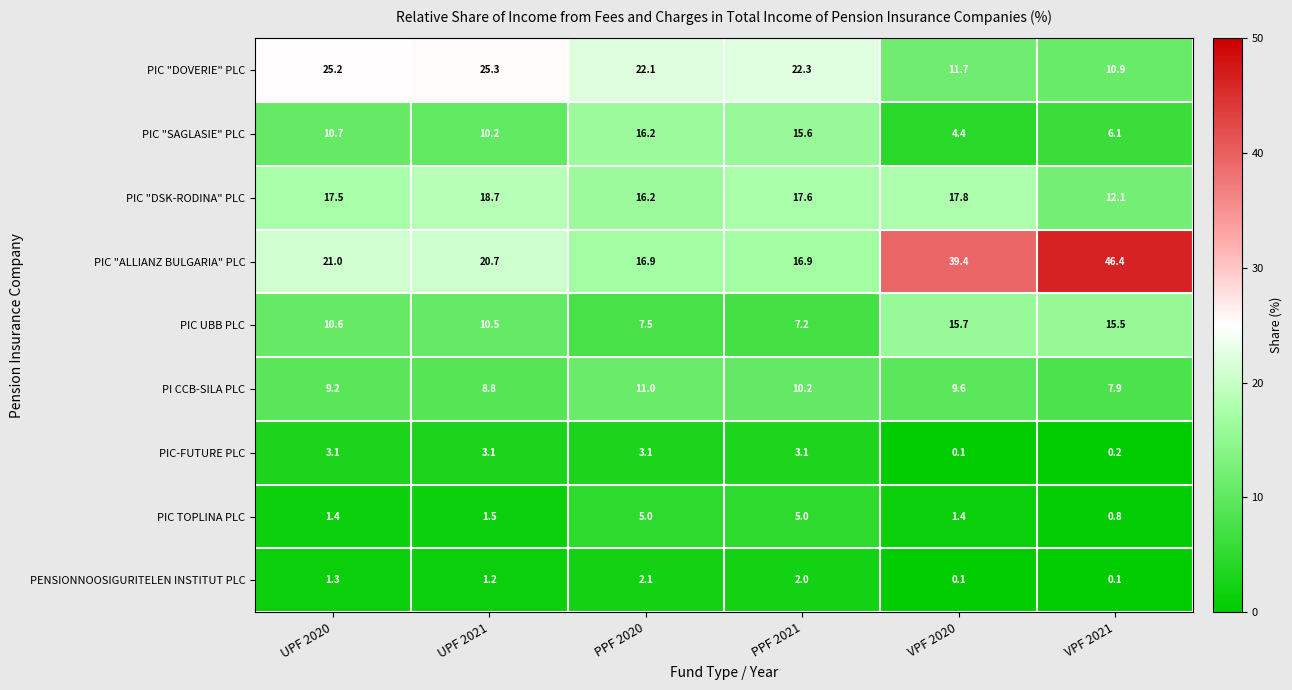

Which category has the highest value across all series?

VPF 2021